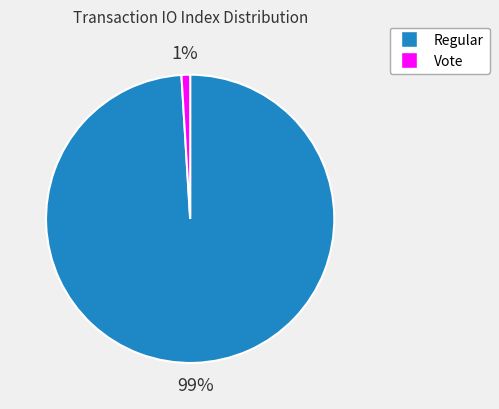

Which slice is the largest?

Regular